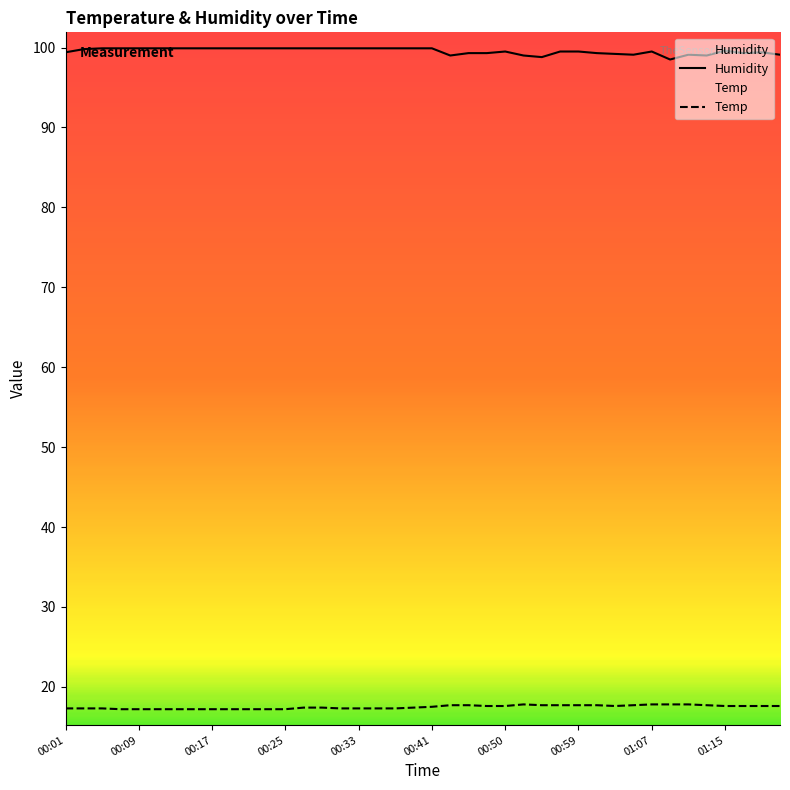

Reading left to right, list all the values displayed in this chart.

Humidity: 99.4	99.8	99.9	99.9	99.9	99.9	99.9	99.9	99.9	99.9	99.9	99.9	99.9	99.9	99.9	99.9	99.9	99.9	99.9	99.9	99.9	99.0	99.3	99.3	99.5	99.0	98.8	99.5	99.5	99.3	99.2	99.1	99.5	98.5	99.1	99.0	99.6	99.3	99.4	99.1
Temp: 17.3	17.3	17.3	17.2	17.2	17.2	17.2	17.2	17.2	17.2	17.2	17.2	17.2	17.4	17.4	17.3	17.3	17.3	17.3	17.4	17.5	17.7	17.7	17.6	17.6	17.8	17.7	17.7	17.7	17.7	17.6	17.7	17.8	17.8	17.8	17.7	17.6	17.6	17.6	17.6